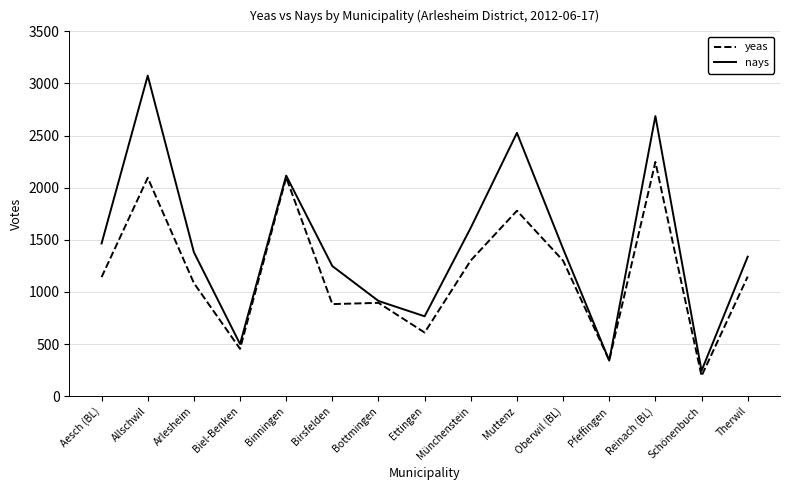

Which series has the largest total across all categories?

nays